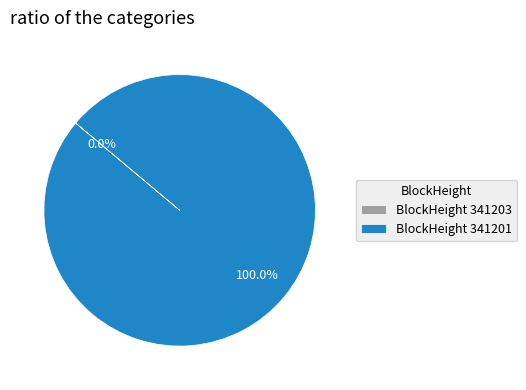

Which category accounts for the majority?

341201